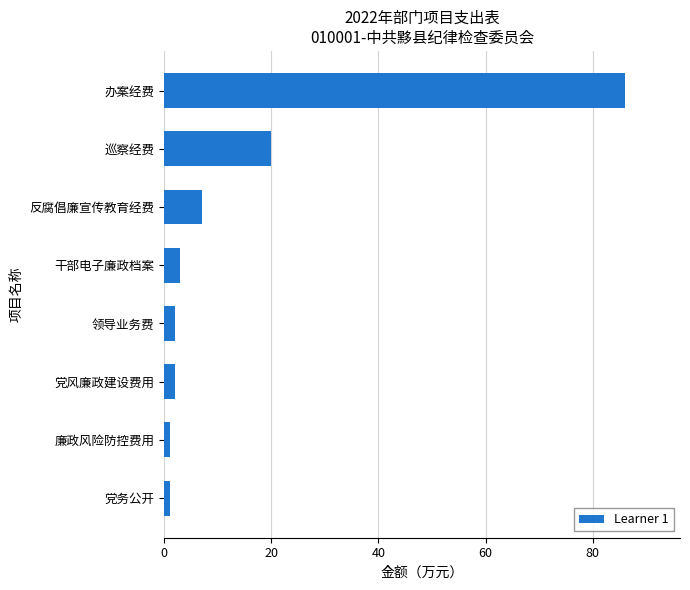

The value at 巡察经费 is 7. True or false?

False